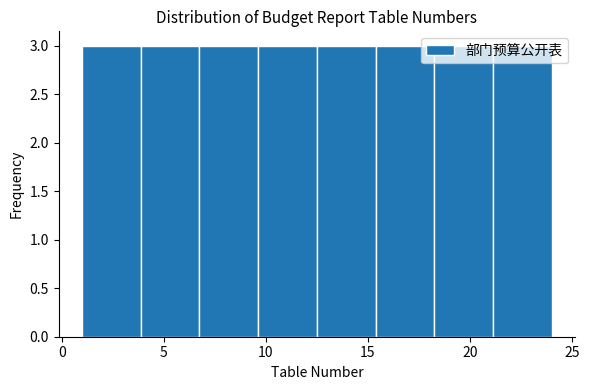

Reading left to right, list every bar in this chart as the range it spans on the x-axis followed by its height. Neither the bar edges nor the heights are printed on the chart, so give them approximately, as read against the axes.

1.0 to 4.0: 3
4.0 to 7.0: 3
7.0 to 9.5: 3
9.5 to 12.5: 3
12.5 to 15.5: 3
15.5 to 18.5: 3
18.5 to 21.0: 3
21.0 to 24.0: 3